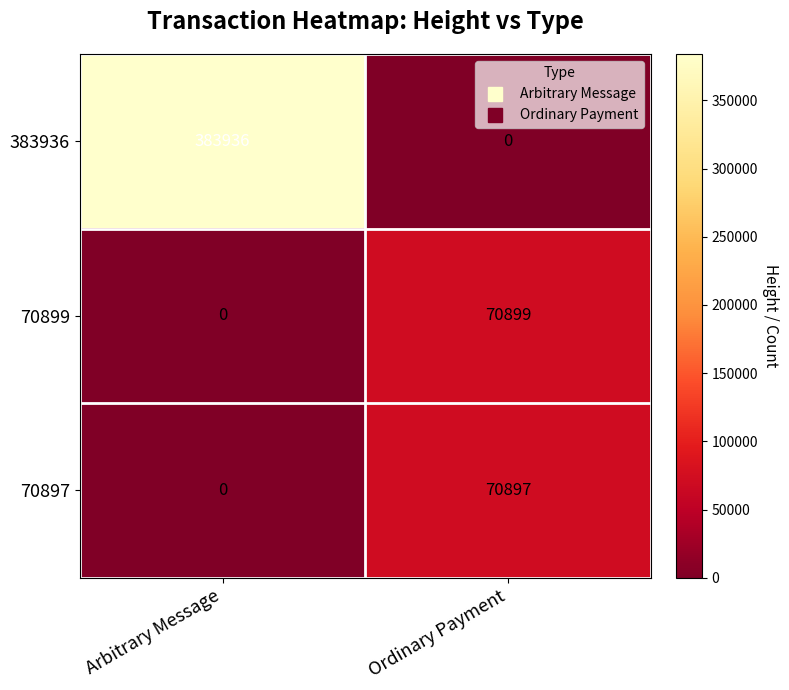

What is the difference between the 70897 values at Ordinary Payment and Arbitrary Message?

70897